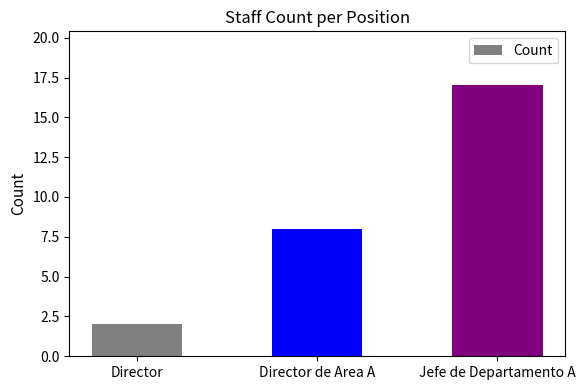

What position from the right is Jefe de Departamento A?

1